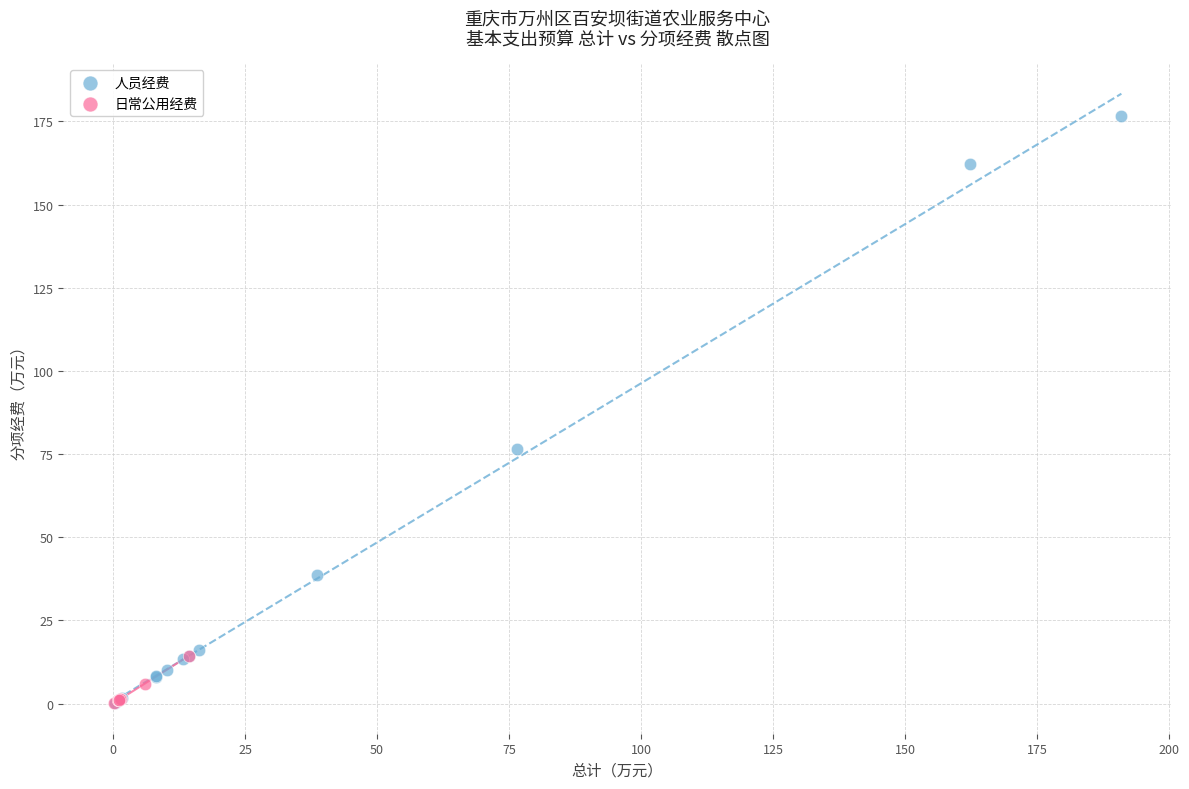

Which series has the largest Y range (max minus min)?

人员经费